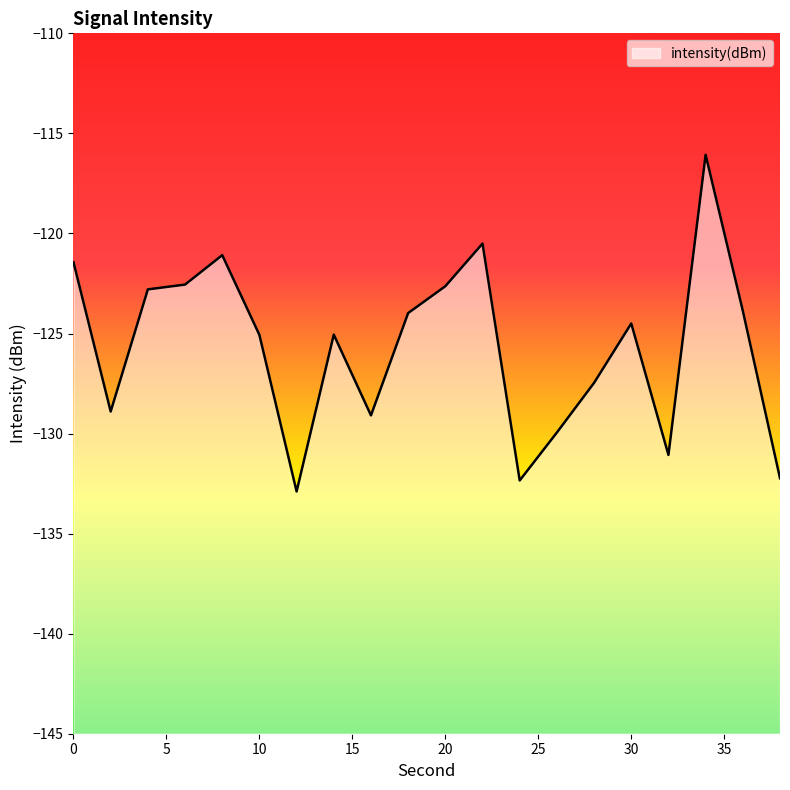

How many values exceed -124?

9